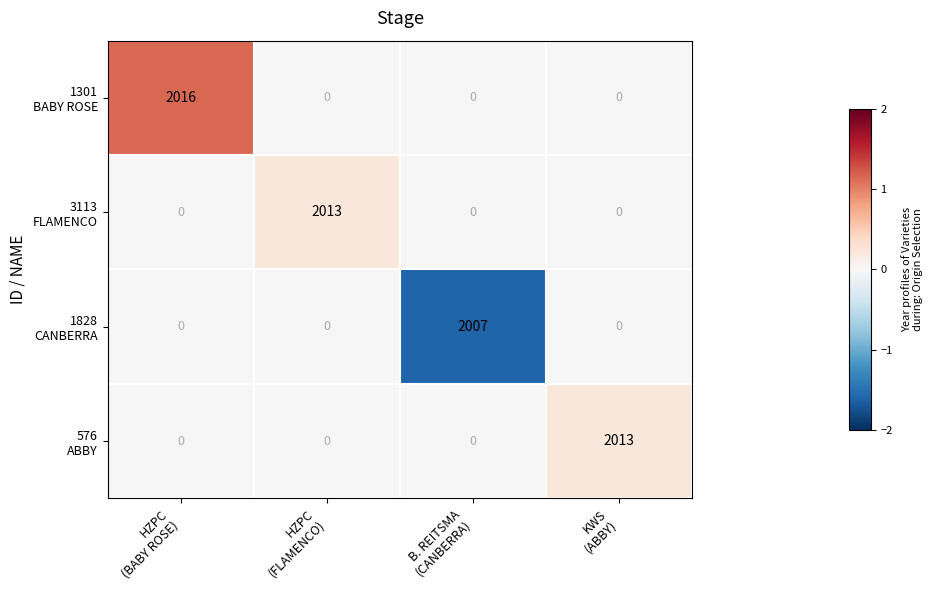

At how many categories does at least one series exceed 236?

4